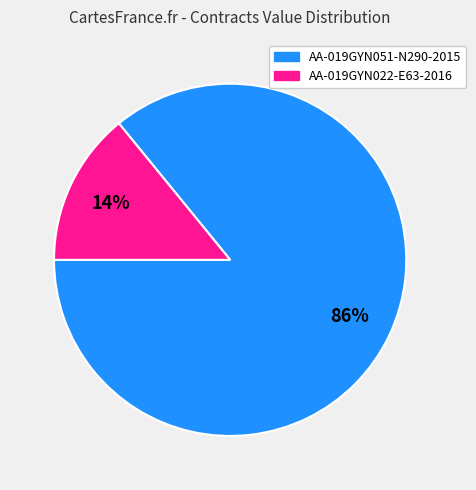

To the nearest percent, what portion does AA-019GYN022-E63-2016 represent?

14%